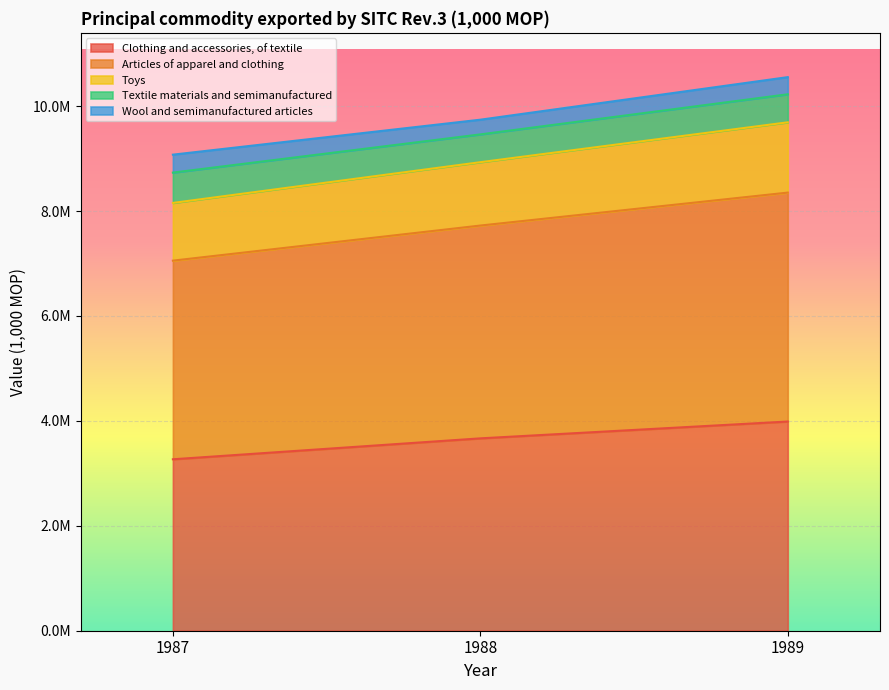

Which series has the largest total across all categories?

Articles of apparel and clothing